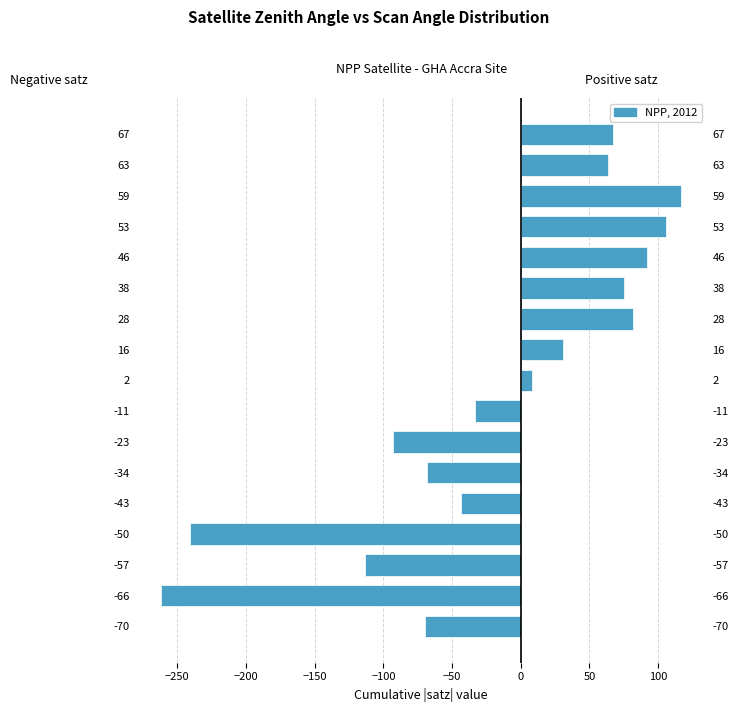

Are the bars horizontal?

Yes